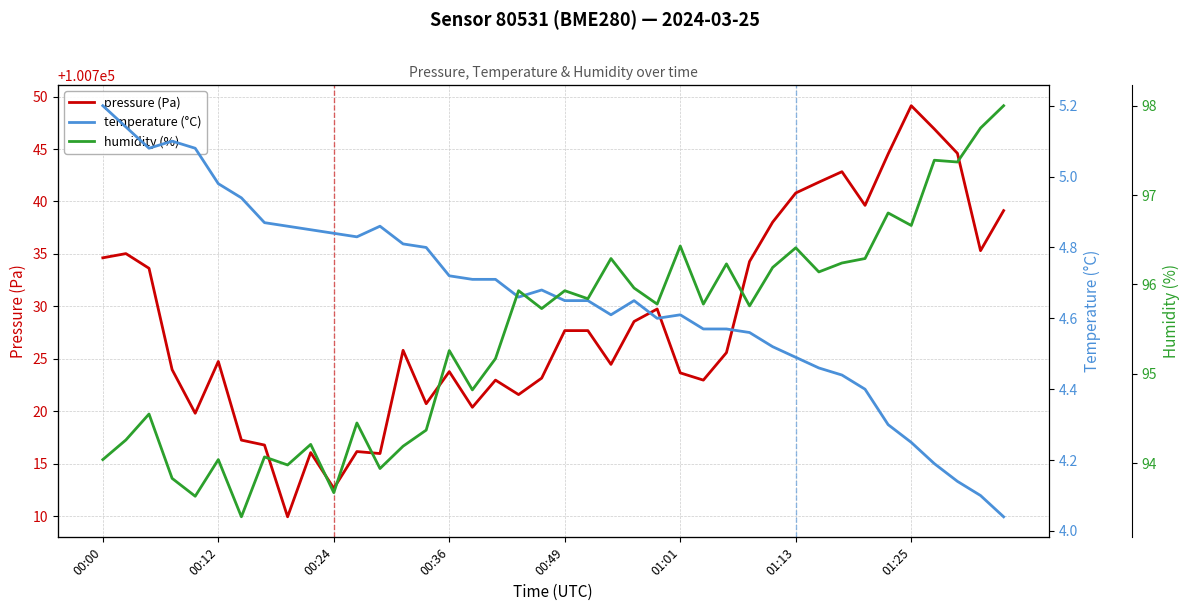

Reading left to right, what are all the values shown in this chart?

pressure (Pa): 100734.6	100735.0	100733.6	100724.0	100719.8	100724.8	100717.2	100716.8	100709.9	100716.1	100712.7	100716.2	100716.0	100725.8	100720.7	100723.8	100720.4	100723.0	100721.6	100723.2	100727.7	100727.7	100724.5	100728.6	100729.8	100723.7	100723.0	100725.6	100734.3	100738.0	100740.8	100741.8	100742.8	100739.6	100744.5	100749.1	100746.9	100744.6	100735.3	100739.1
temperature (°C): 5.2	5.1	5.1	5.1	5.1	5.0	4.9	4.9	4.9	4.8	4.8	4.8	4.9	4.8	4.8	4.7	4.7	4.7	4.7	4.7	4.7	4.7	4.6	4.7	4.6	4.6	4.6	4.6	4.6	4.5	4.5	4.5	4.4	4.4	4.3	4.2	4.2	4.1	4.1	4.0
humidity (%): 94.0	94.3	94.5	93.8	93.6	94.0	93.4	94.1	94.0	94.2	93.7	94.5	93.9	94.2	94.4	95.3	94.8	95.2	95.9	95.7	95.9	95.8	96.3	96.0	95.8	96.4	95.8	96.2	95.8	96.2	96.4	96.1	96.2	96.3	96.8	96.7	97.4	97.4	97.8	98.0